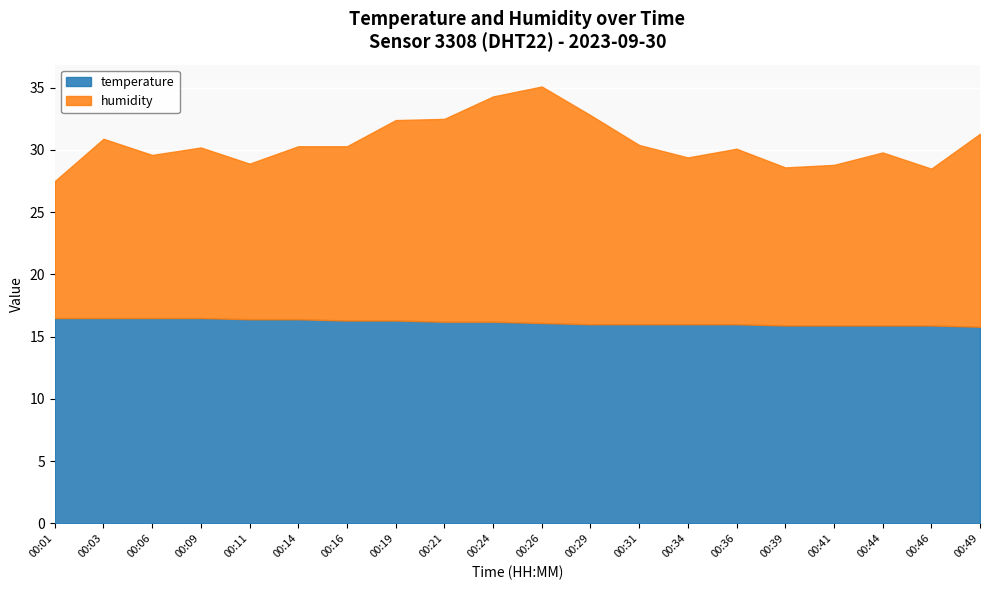

Reading left to right, what are all the values shown in this chart?

temperature: 00:01=16.5	00:03=16.5	00:06=16.5	00:09=16.5	00:11=16.4	00:14=16.4	00:16=16.3	00:19=16.3	00:21=16.2	00:24=16.2	00:26=16.1	00:29=16.0	00:31=16.0	00:34=16.0	00:36=16.0	00:39=15.9	00:41=15.9	00:44=15.9	00:46=15.9	00:49=15.8
humidity: 00:01=11.0	00:03=14.4	00:06=13.1	00:09=13.7	00:11=12.5	00:14=13.9	00:16=14.0	00:19=16.1	00:21=16.3	00:24=18.1	00:26=19.0	00:29=16.8	00:31=14.4	00:34=13.4	00:36=14.1	00:39=12.7	00:41=12.9	00:44=13.9	00:46=12.6	00:49=15.5